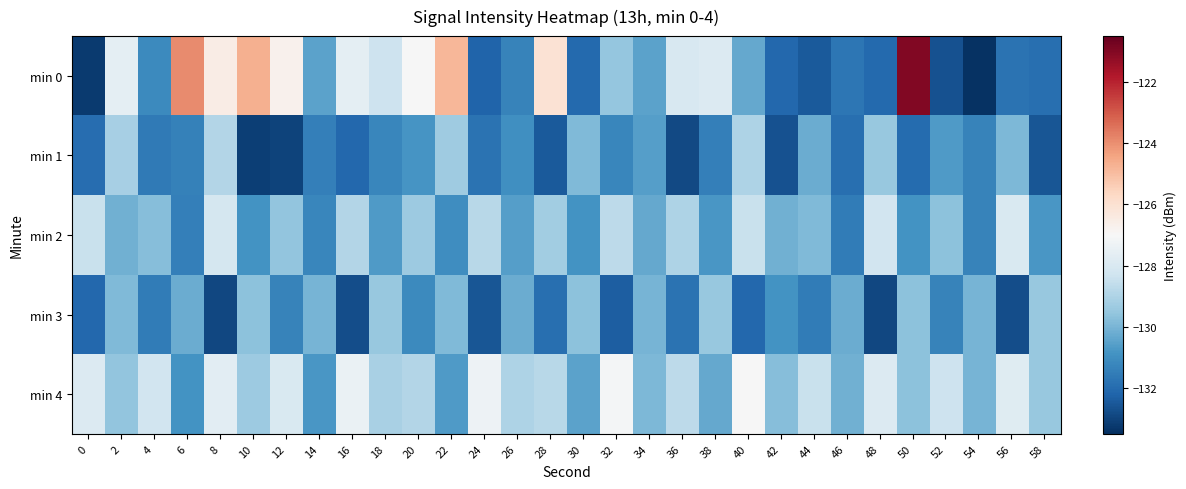

Rank the series by their maximum value, from lowest to highest.

min 3, min 1, min 2, min 4, min 0